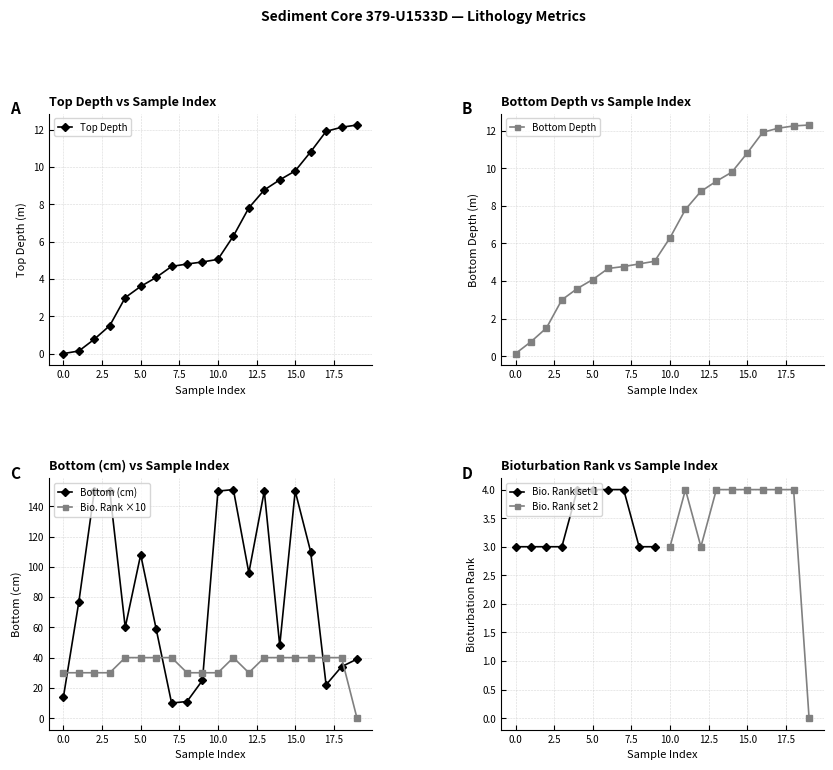

True or false: Bio. Rank ×10 has more than 0 interior local peaks.

True